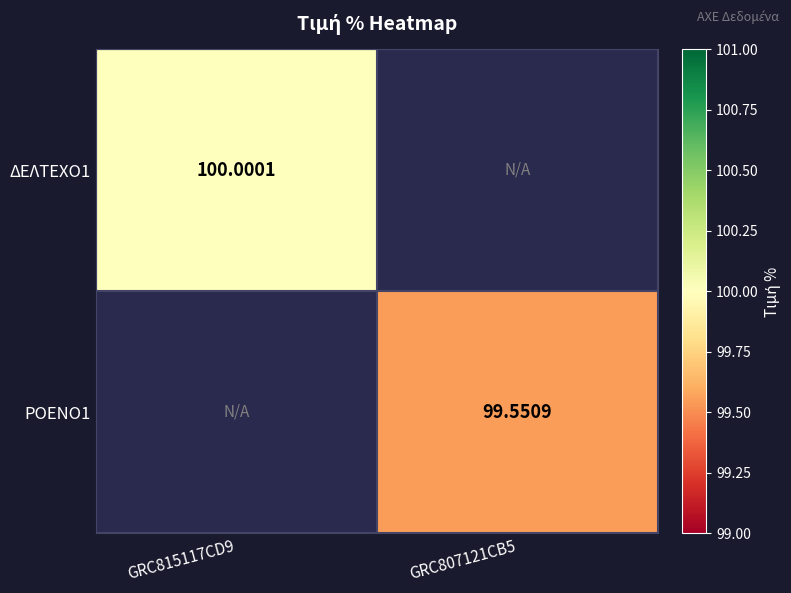

How many data points does each series have?

2